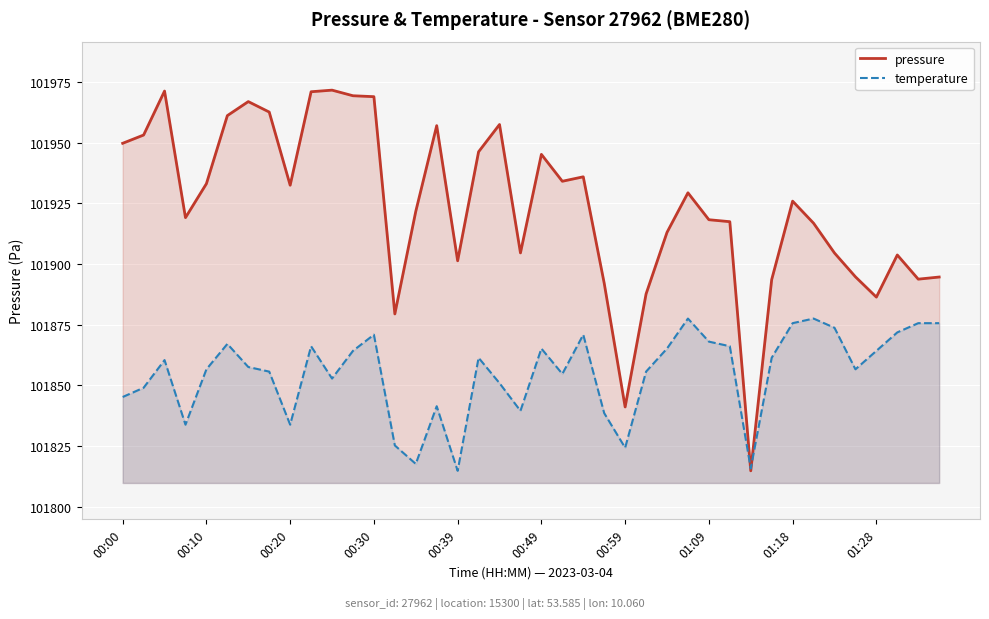

The temperature series shows 155452.5 at 19. True or false?

False